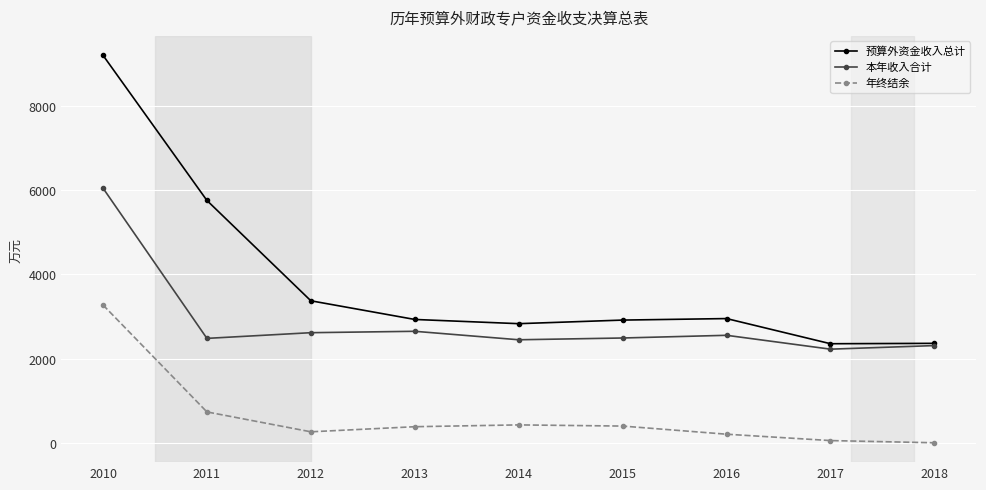

What is the value of the 年终结余 point at the 4th from the left?

382